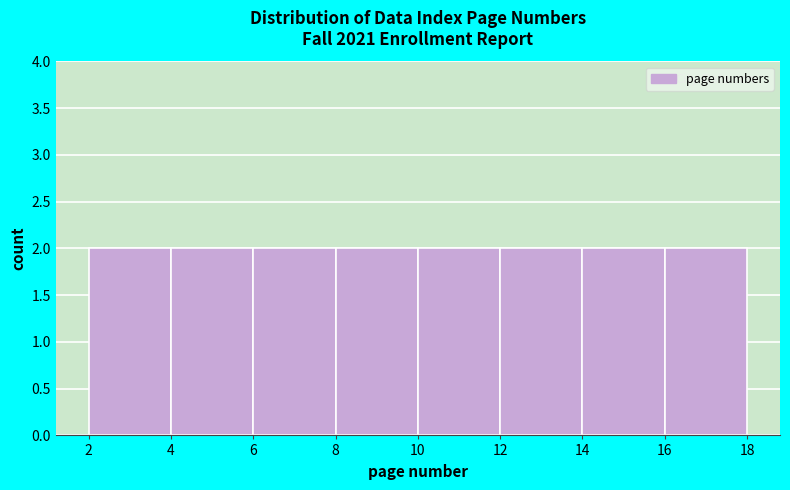

Reading left to right, list every bar in this chart as the range it spans on the x-axis followed by its height. The values are not printed on the chart, so give them approximately, as read against the axis.

2 to 4: 2
4 to 6: 2
6 to 8: 2
8 to 10: 2
10 to 12: 2
12 to 14: 2
14 to 16: 2
16 to 18: 2